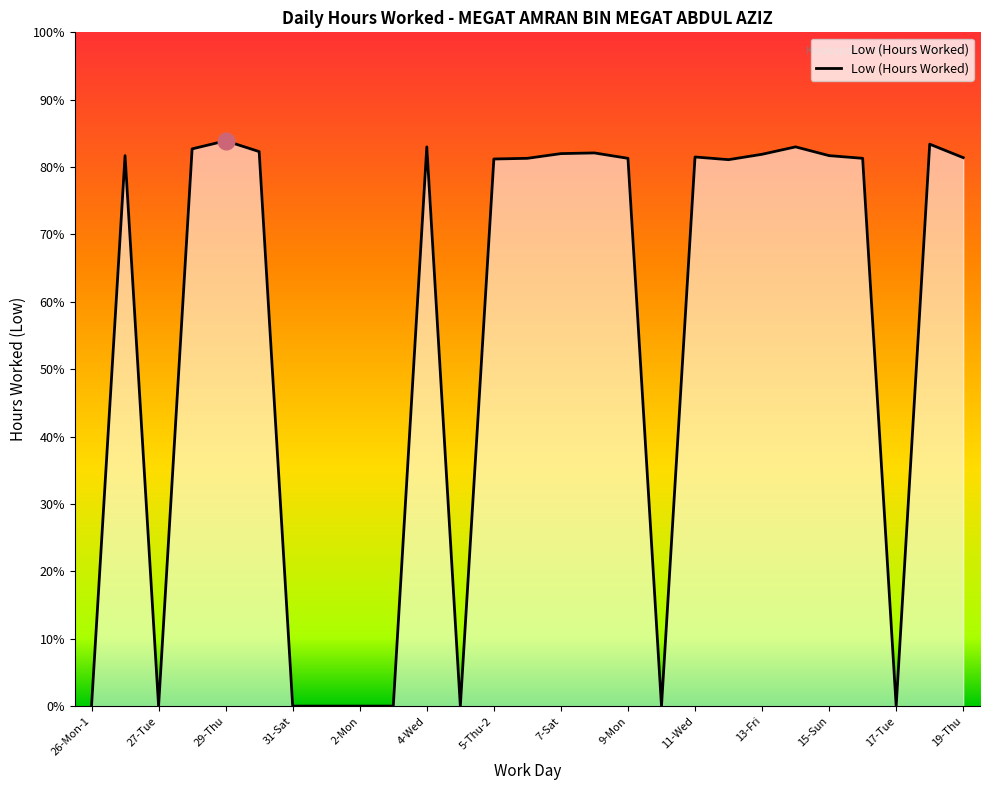

At which category does the data reach its first local valley?

27-Tue